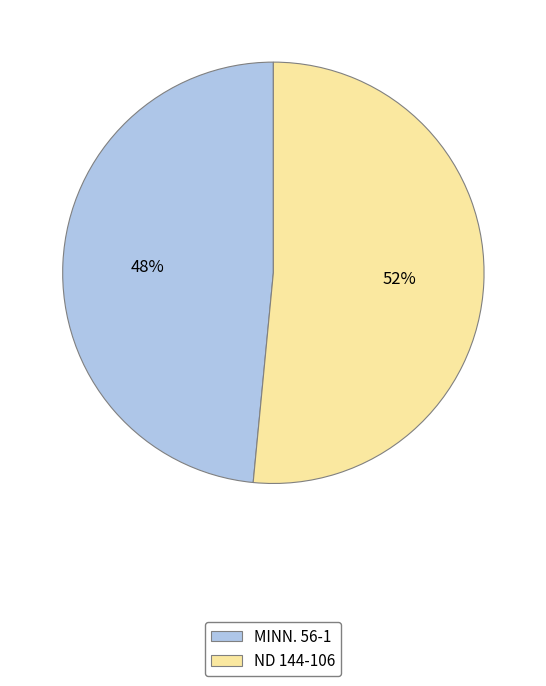

Approximately how many times larger is the value at ND 144-106 compared to MINN. 56-1?

1.1